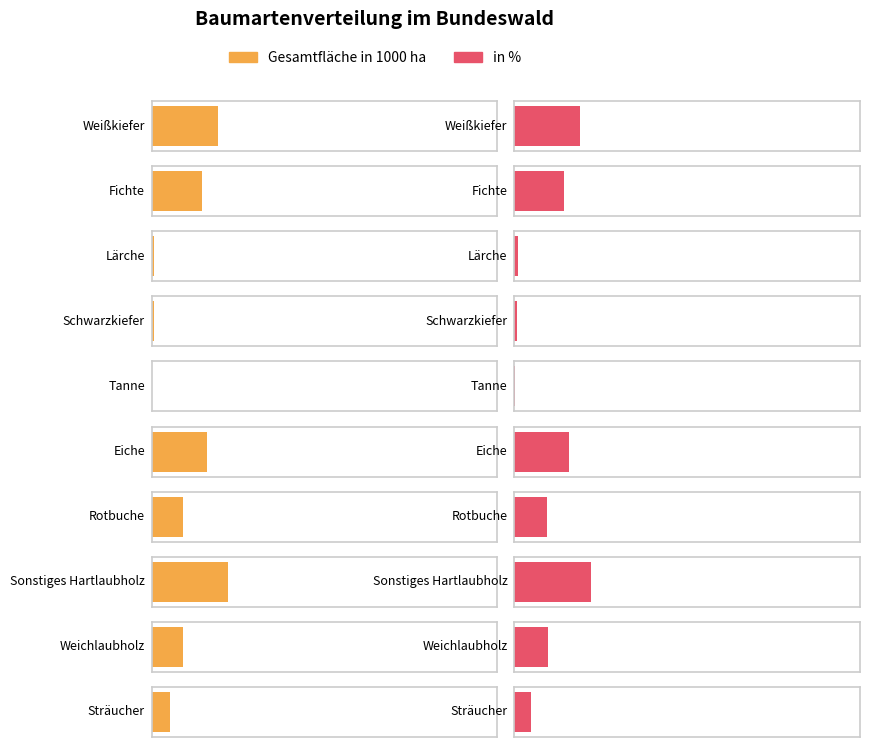

Which series changed the most between Fichte and Sträucher?

Gesamtfläche in 1000 ha